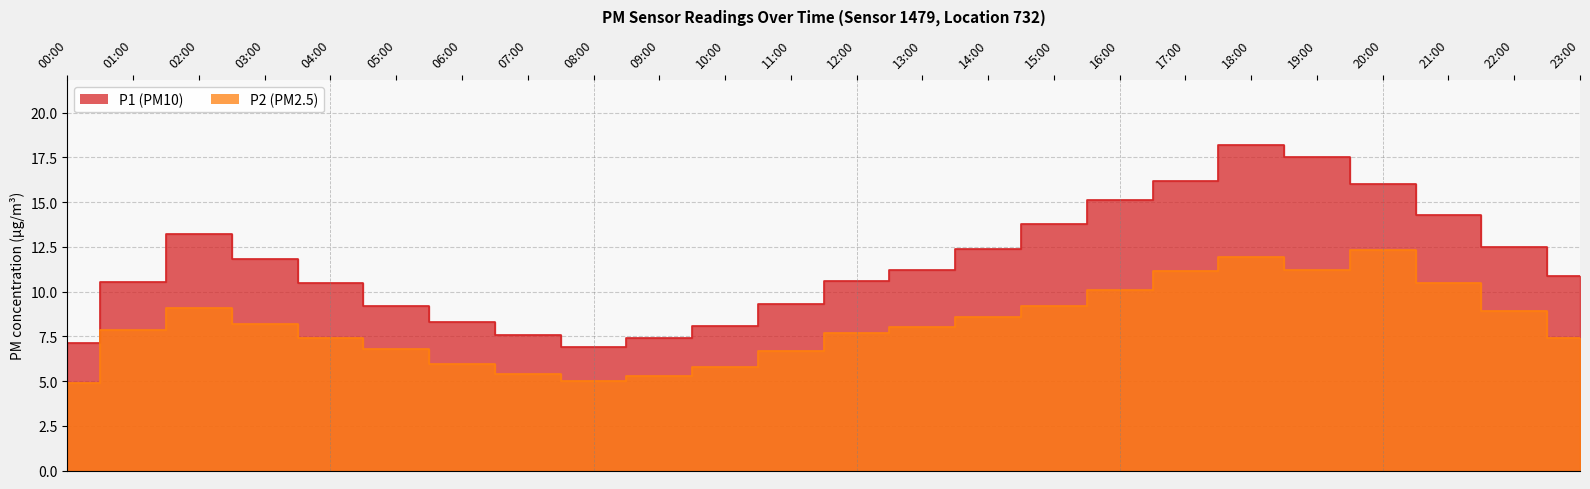

What is the label of the 10th point from the left?

09:00